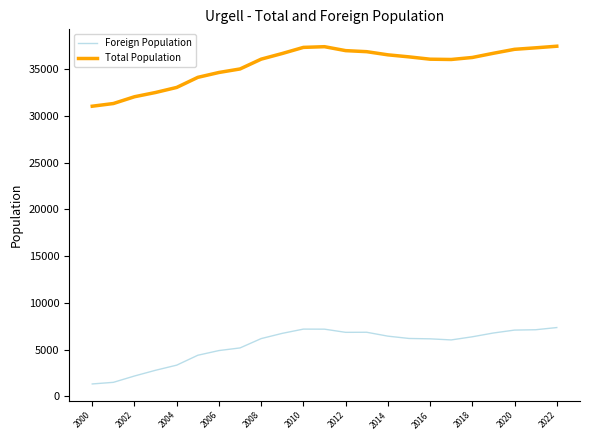

Which series has the widest spread of values?

Total Population